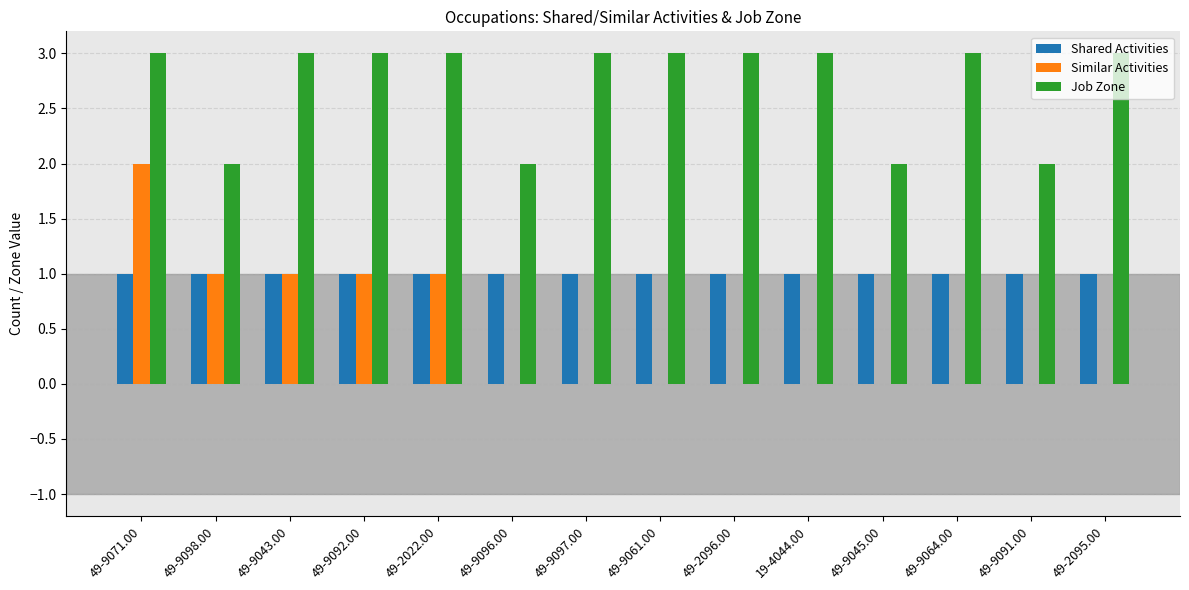

How many Job Zone values are between 2 and 3?

14